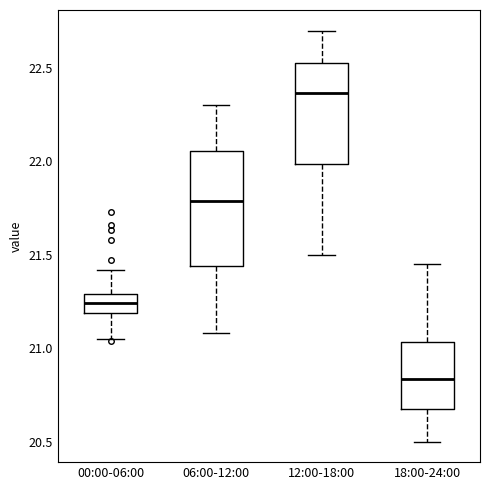

Where is the lower edge of the box for 18:00-24:00 on the y-axis? The values are not printed on the chart, so give them approximately, as read against the axis.

20.65